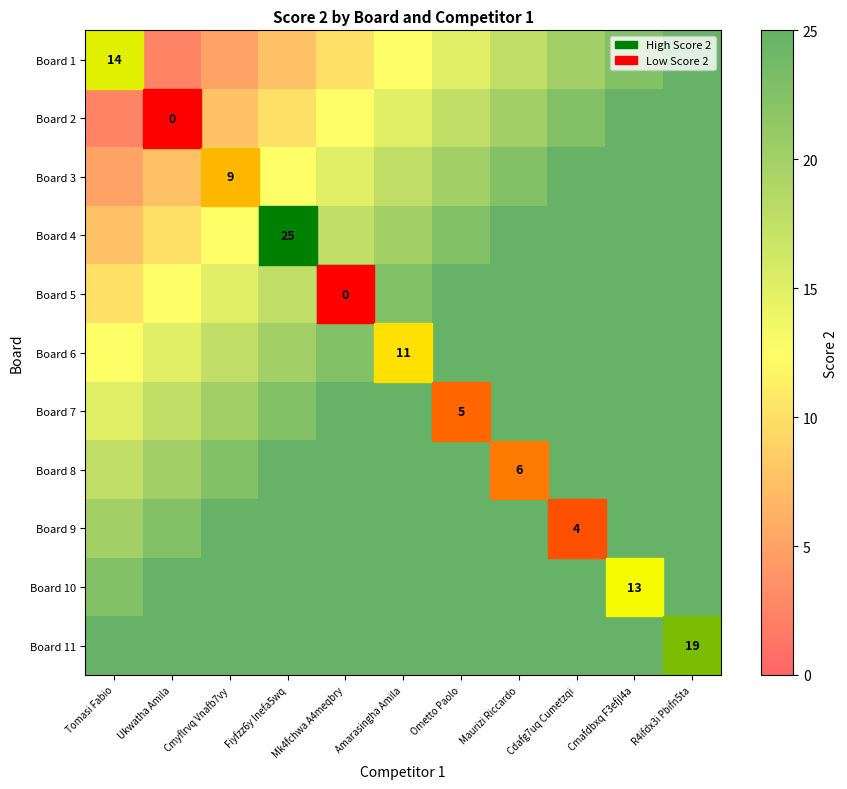

How many series are shown in this chart?

11